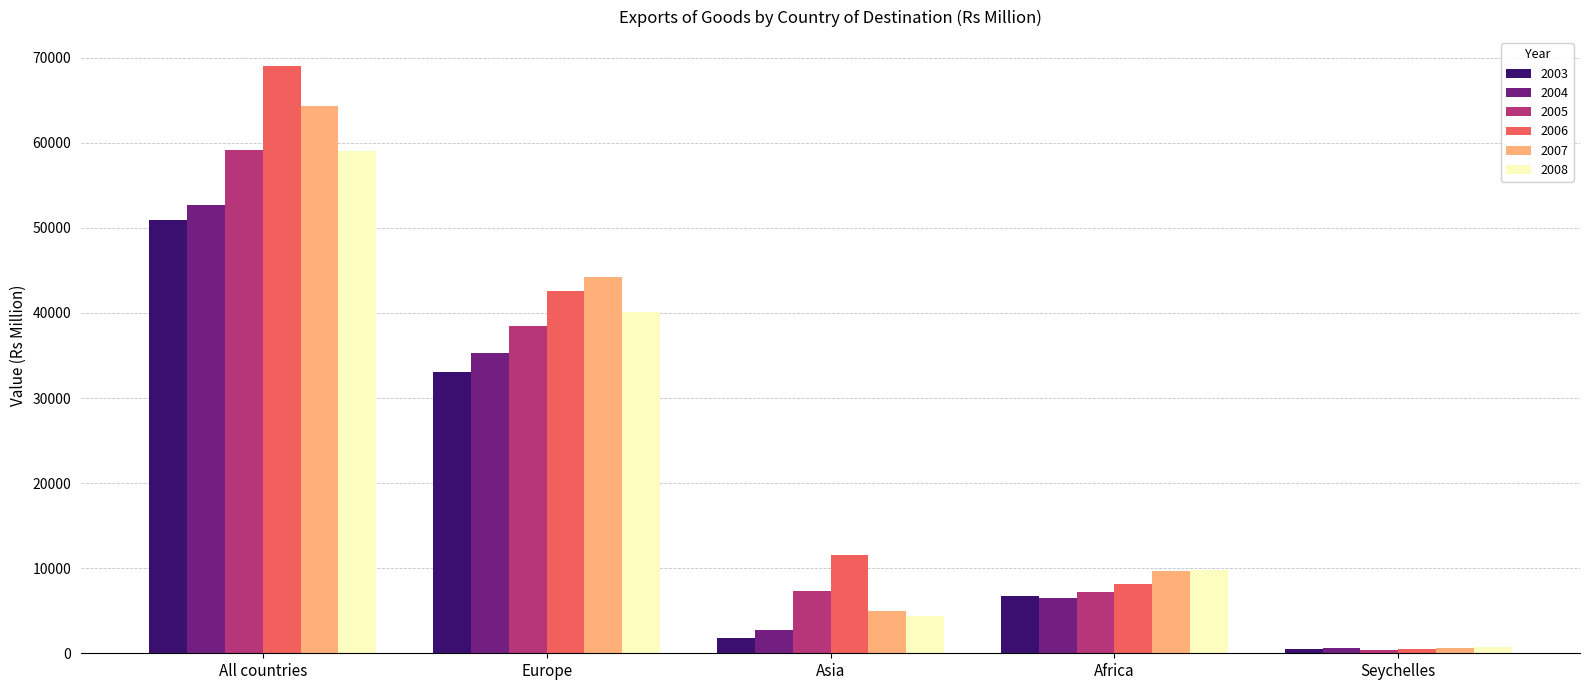

Is it true that 2008 equals 769 at Seychelles?

True